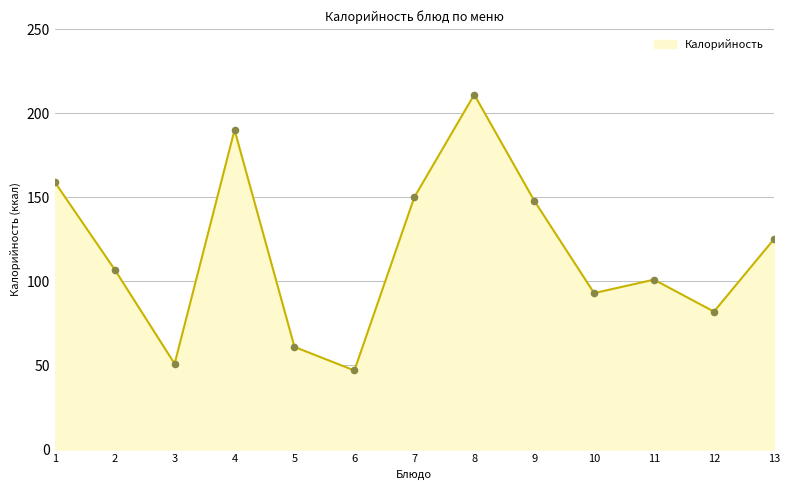

Approximately how many times larger is the value at 7 compared to 13?

1.2